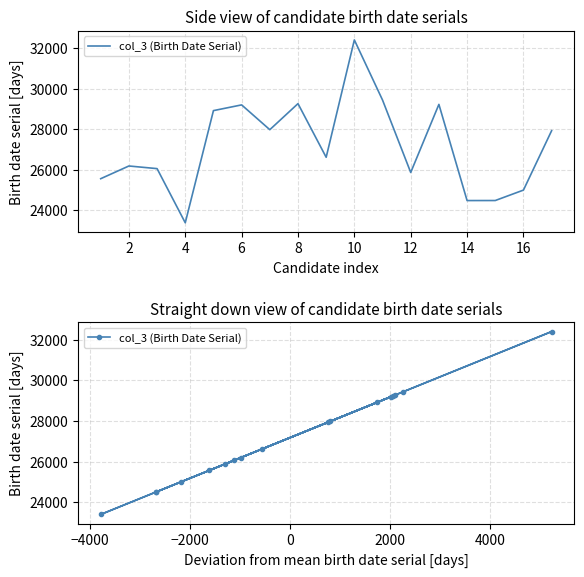

What is the difference between the second highest and minimum values?

6049